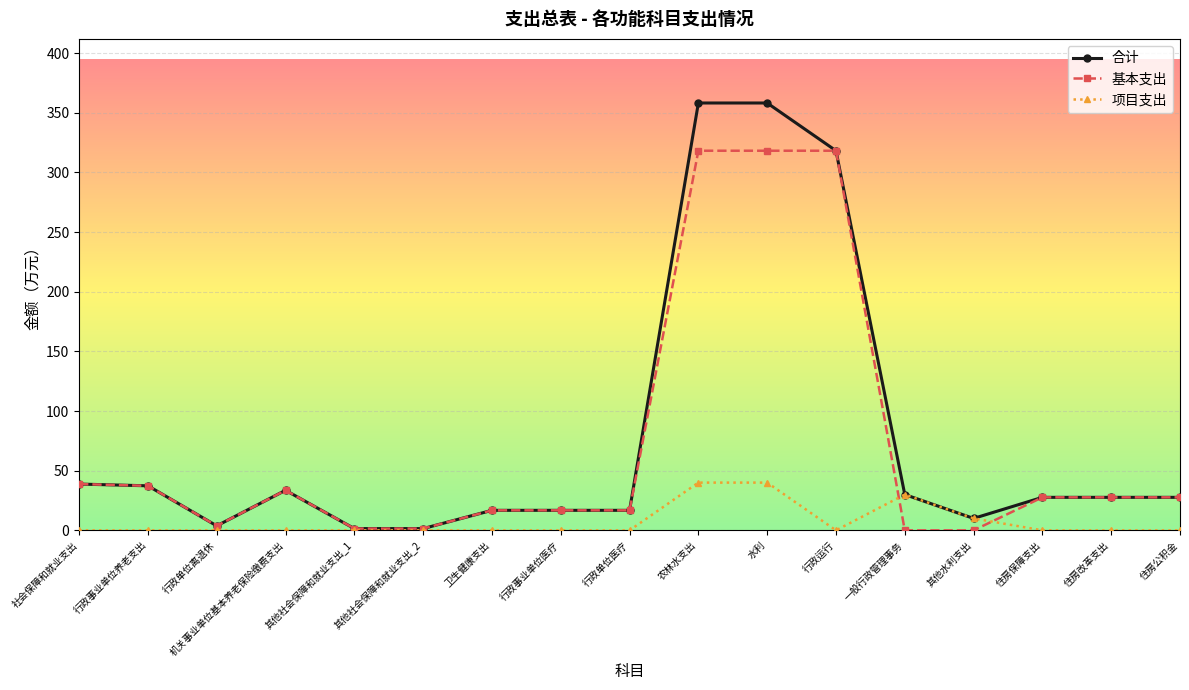

Which series has the largest range (max minus min)?

合计